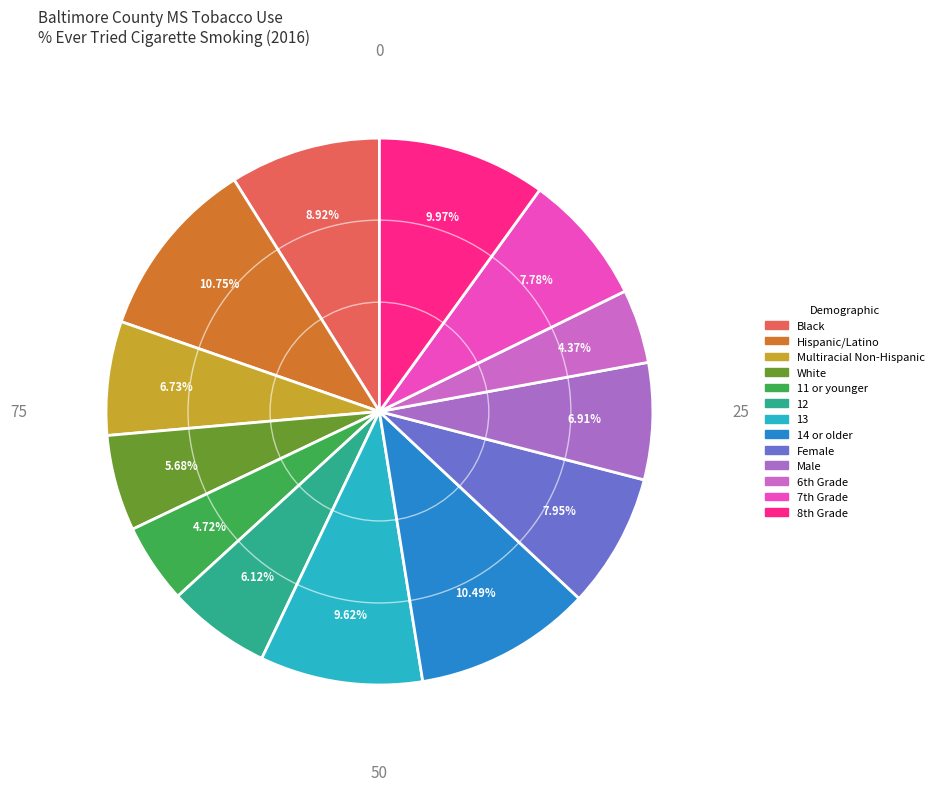

How much of the chart is everything except Multiracial Non-Hispanic?

93.3%